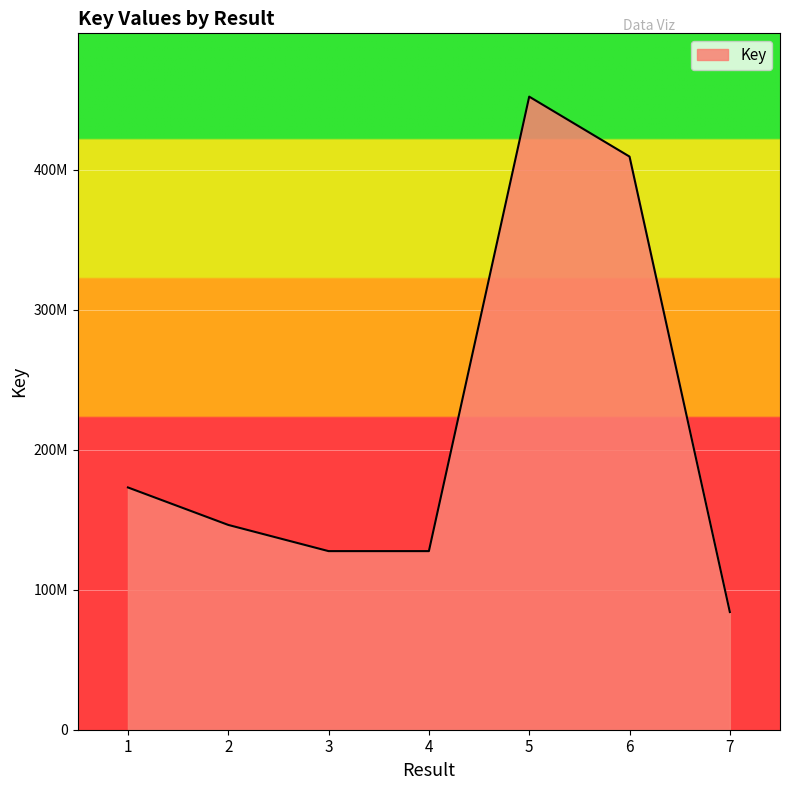

Is this an area chart (filled region under the line)?

Yes